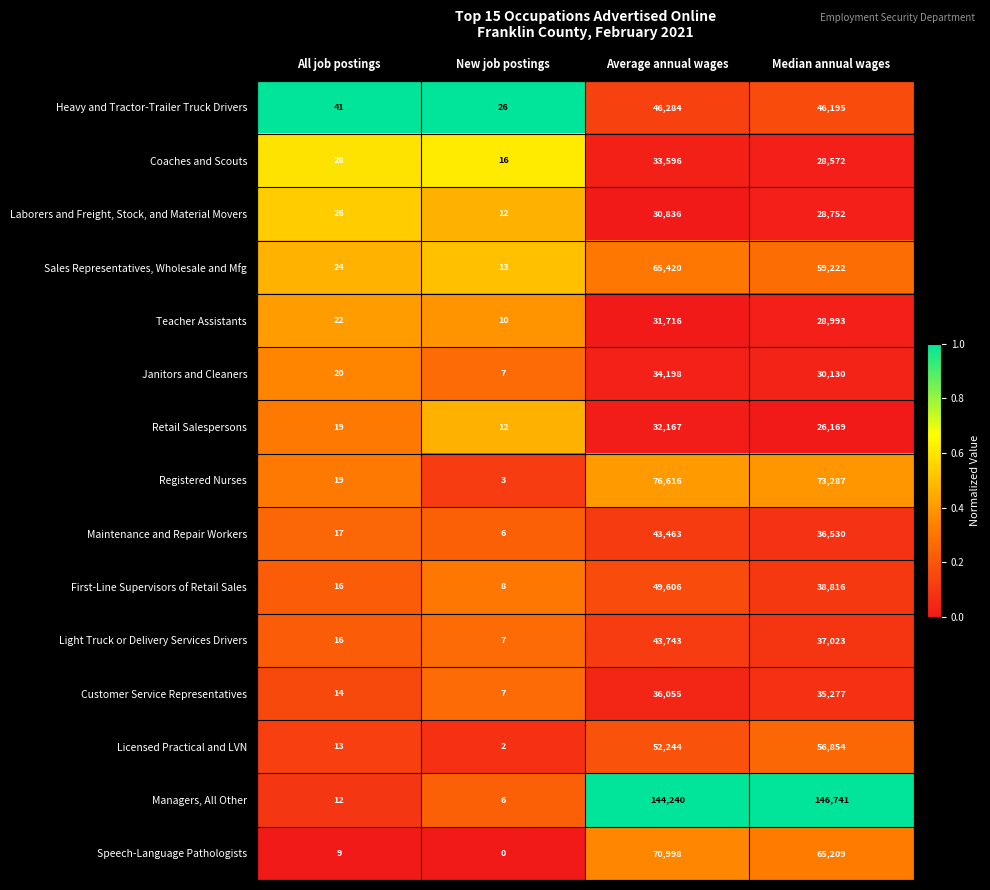

The value of Sales Representatives, Wholesale and Mfg at Median annual wages is 99042. True or false?

False